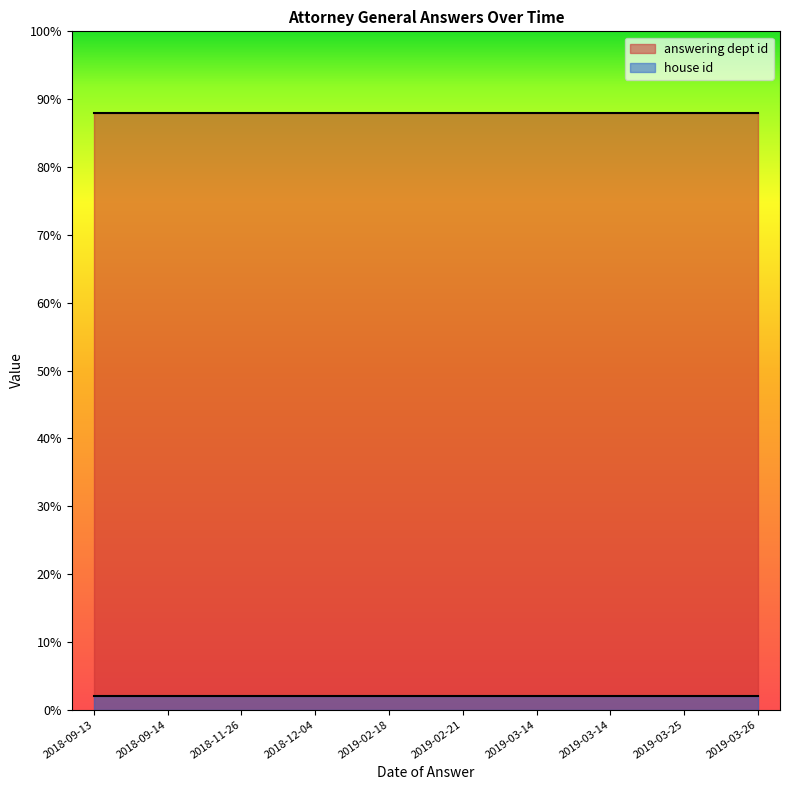

Where is answering dept id nearest to the value 88?

2018-09-13